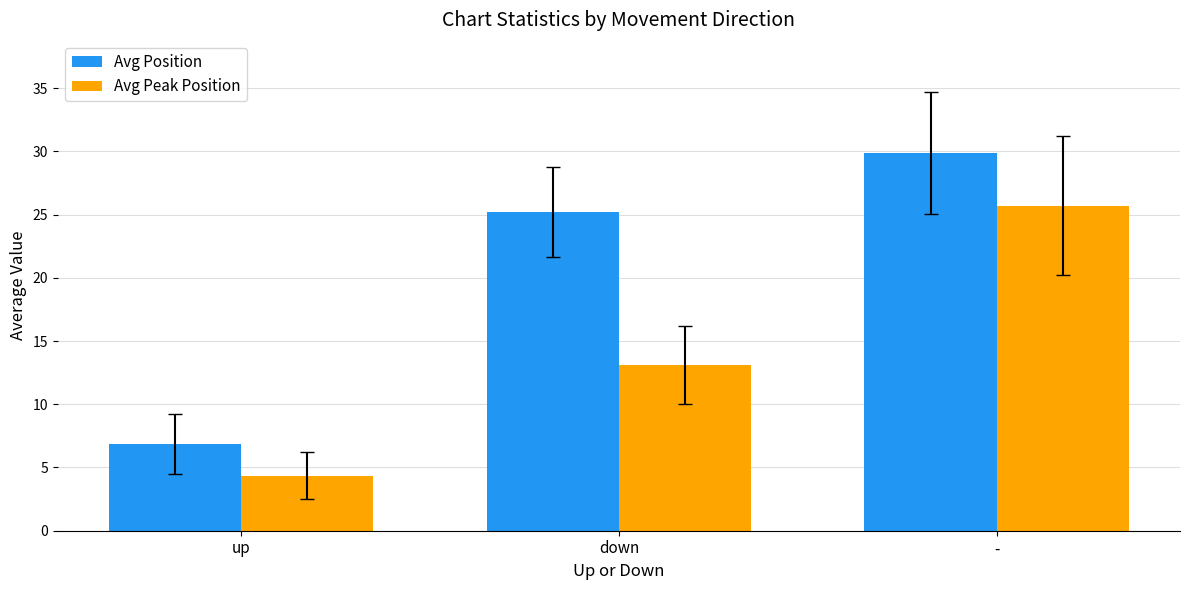

What is the value of the Avg Peak Position bar at the 3rd from the left?

25.7